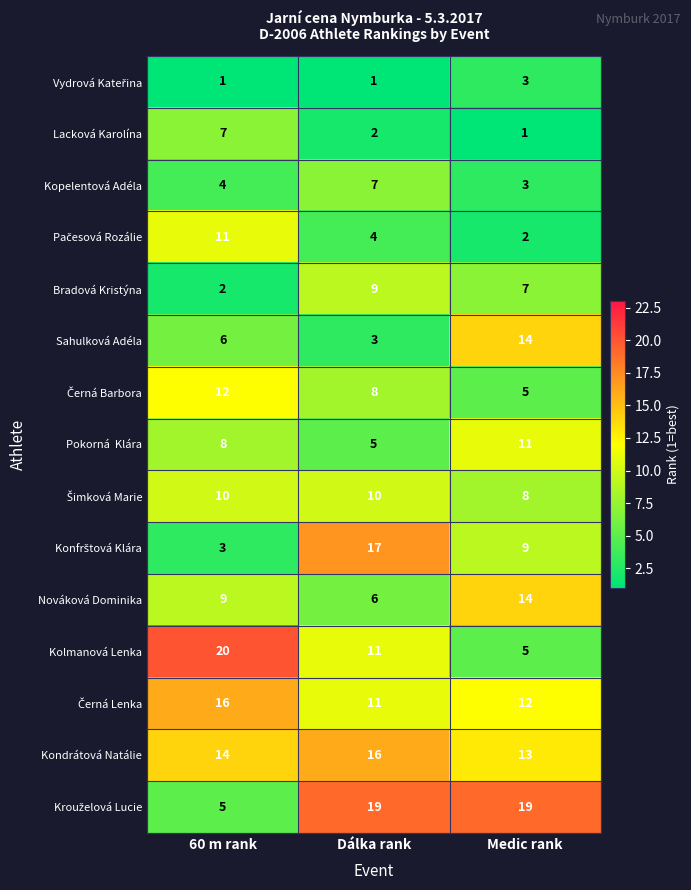

What is the total value across all series at 60 m rank?

128